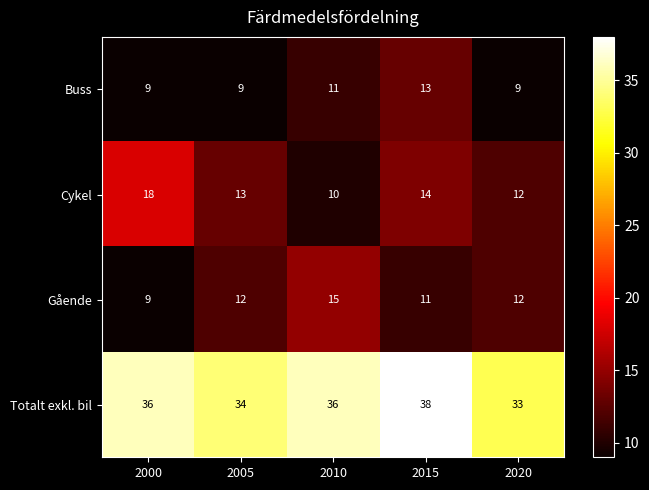

Reading left to right, list all the values displayed in this chart.

Buss: 9	9	11	13	9
Cykel: 18	13	10	14	12
Gående: 9	12	15	11	12
Totalt exkl. bil: 36	34	36	38	33